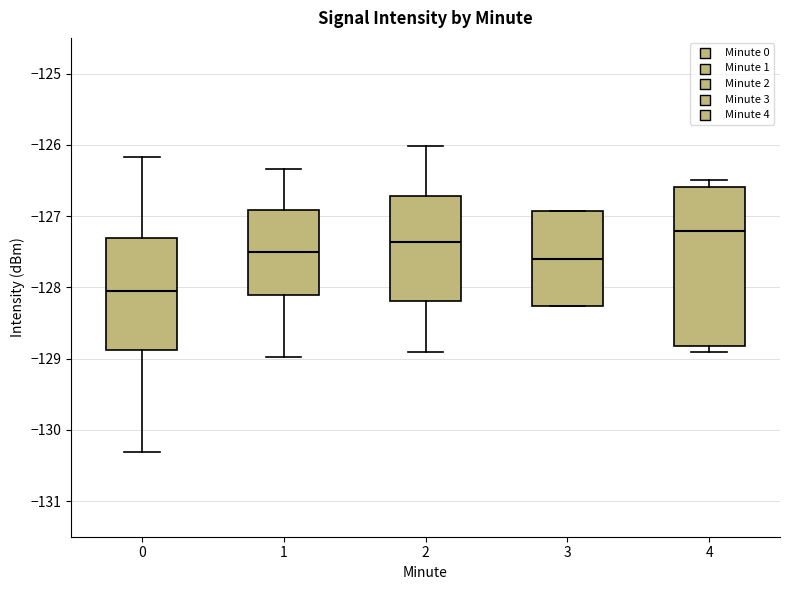

Which box's median line is the highest?

4